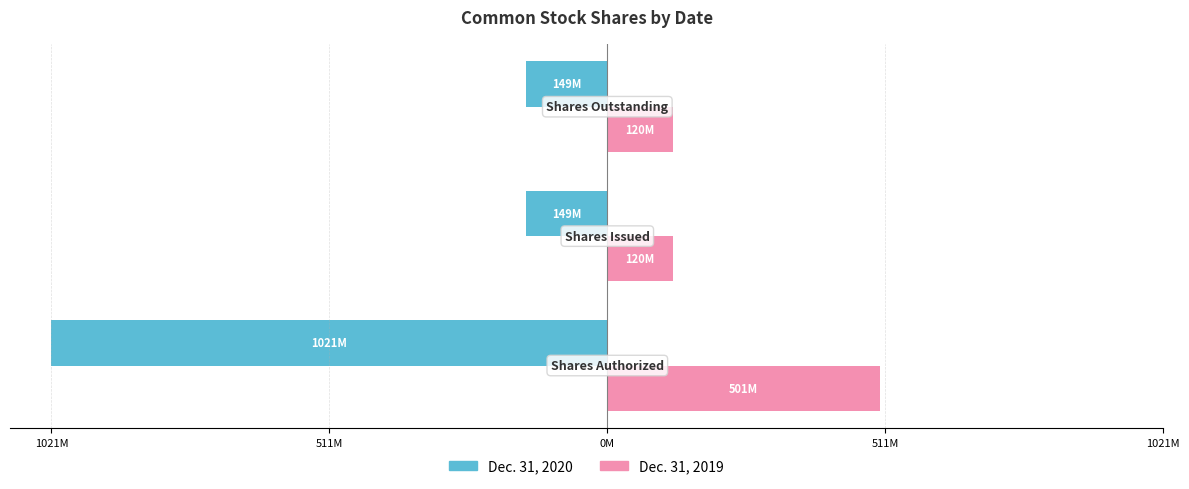

What are all the series names shown in the legend?

Dec. 31, 2020, Dec. 31, 2019